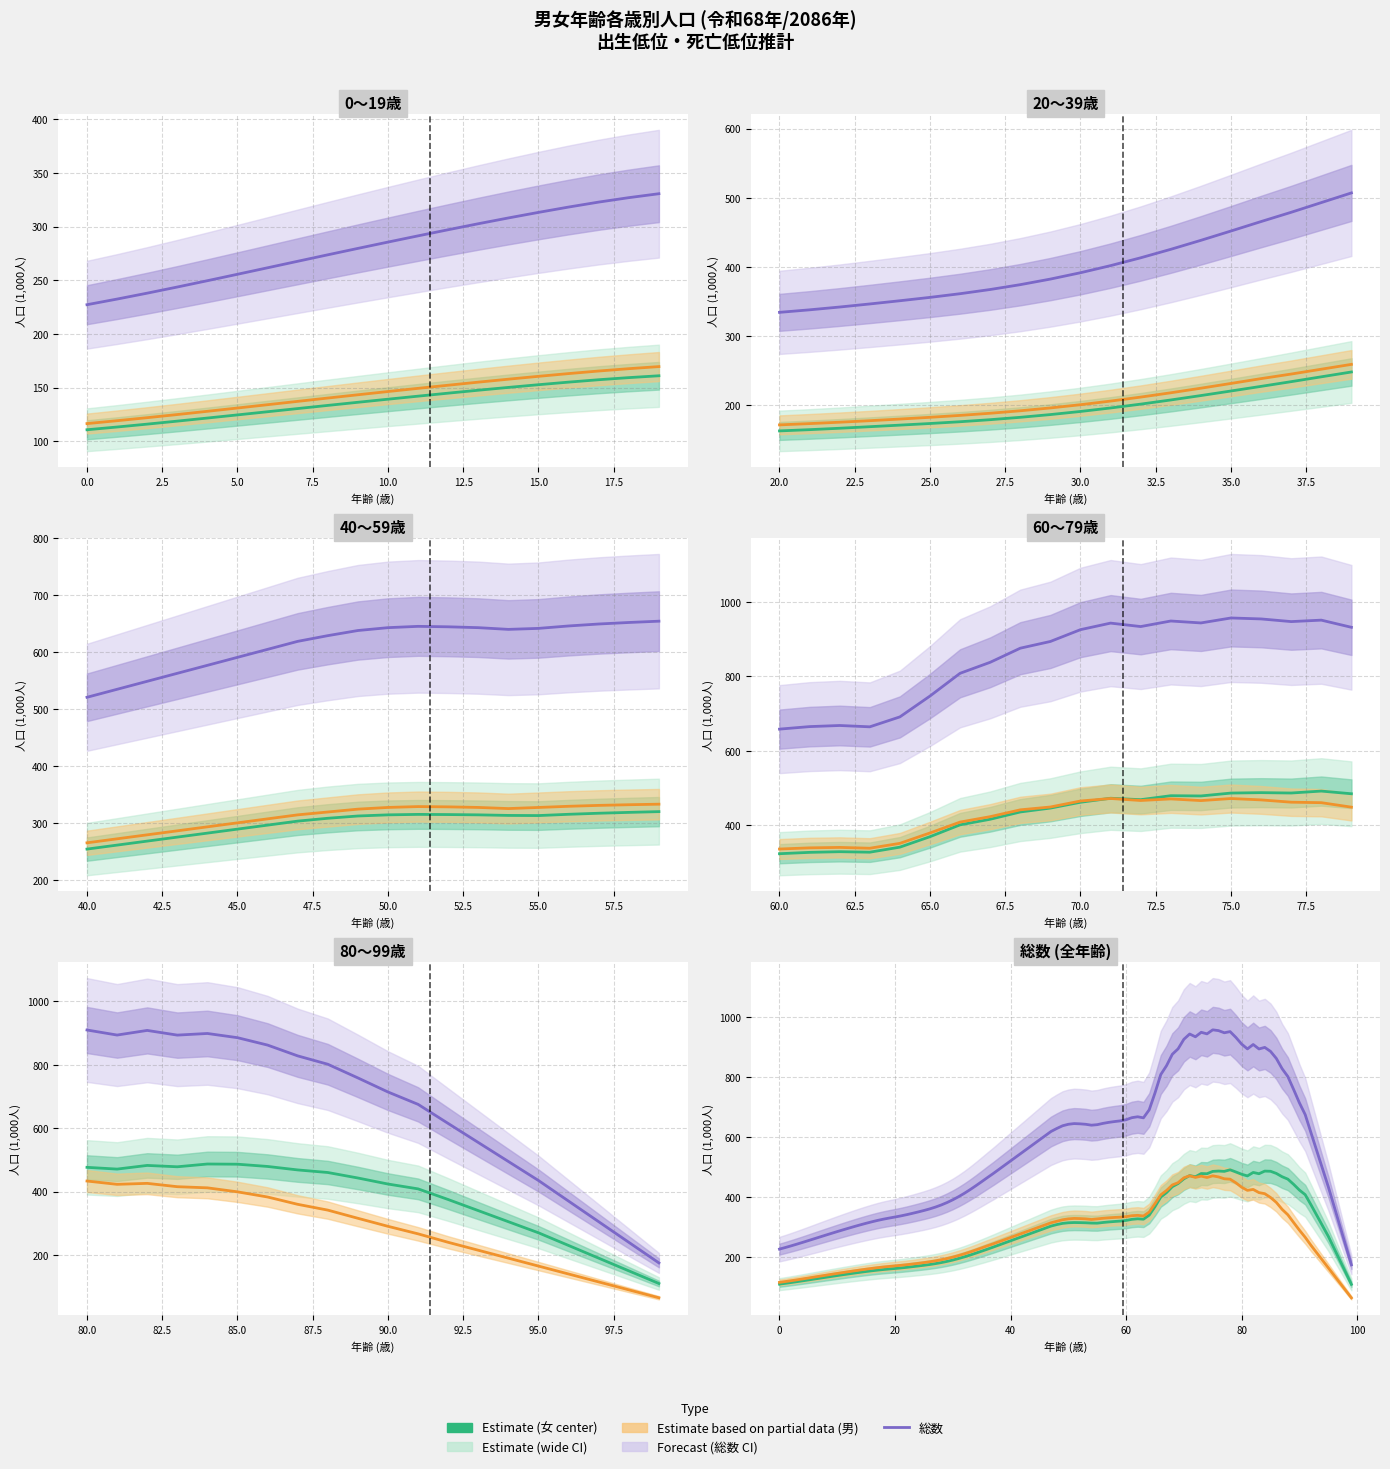

What is the lowest value of the 総数(女) series?

110.8